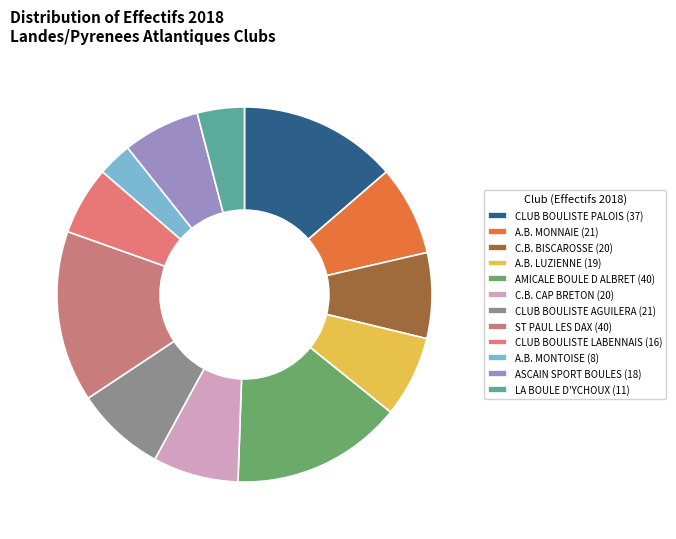

To the nearest percent, what is the combined percentage of CLUB BOULISTE PALOIS and C.B. BISCAROSSE?

21%